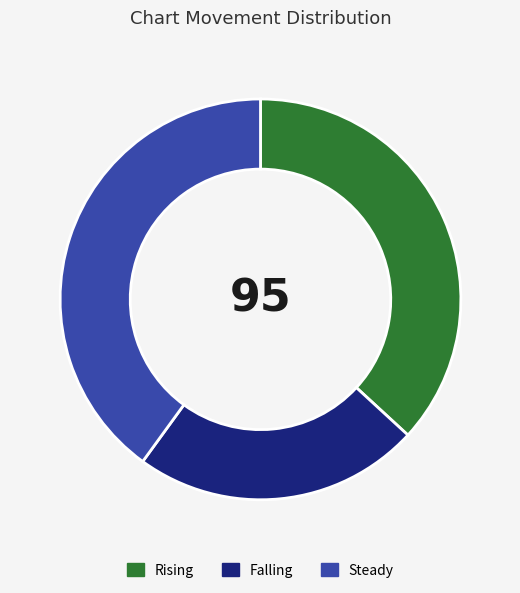

To the nearest percent, what is the average slice percentage?

33%